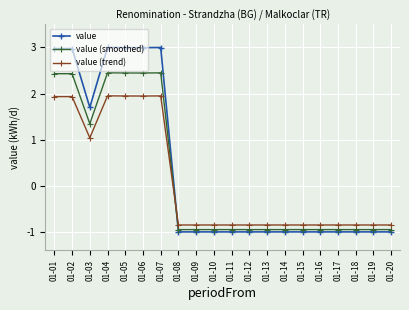

List the series in order of their peak value, highest first.

value, value (smoothed), value (trend)